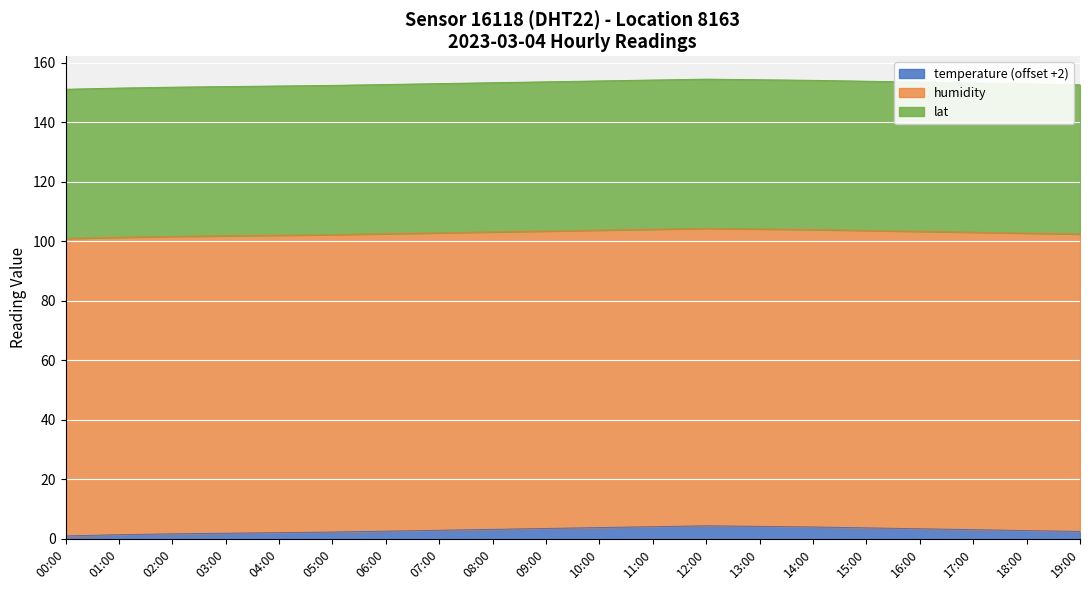

What is the label of the 6th point from the left?

05:00